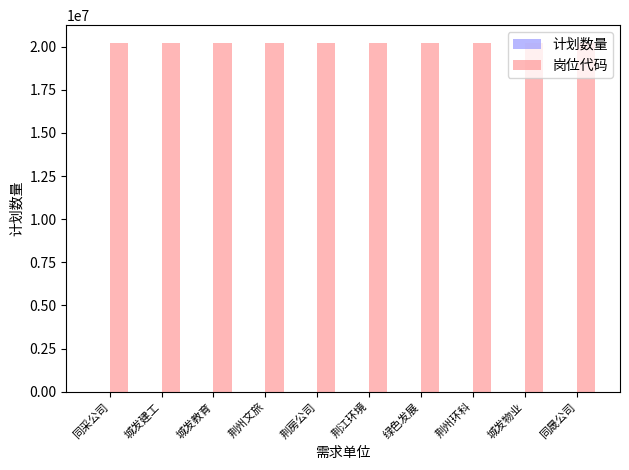

Which series has the largest total across all categories?

岗位代码